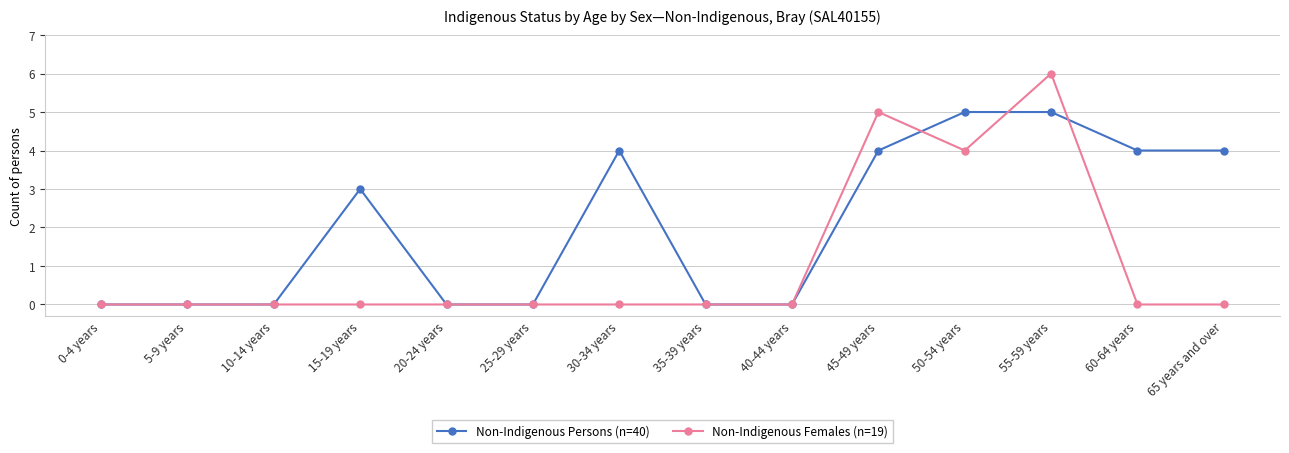

At which category is the sum across all series the highest?

55-59 years